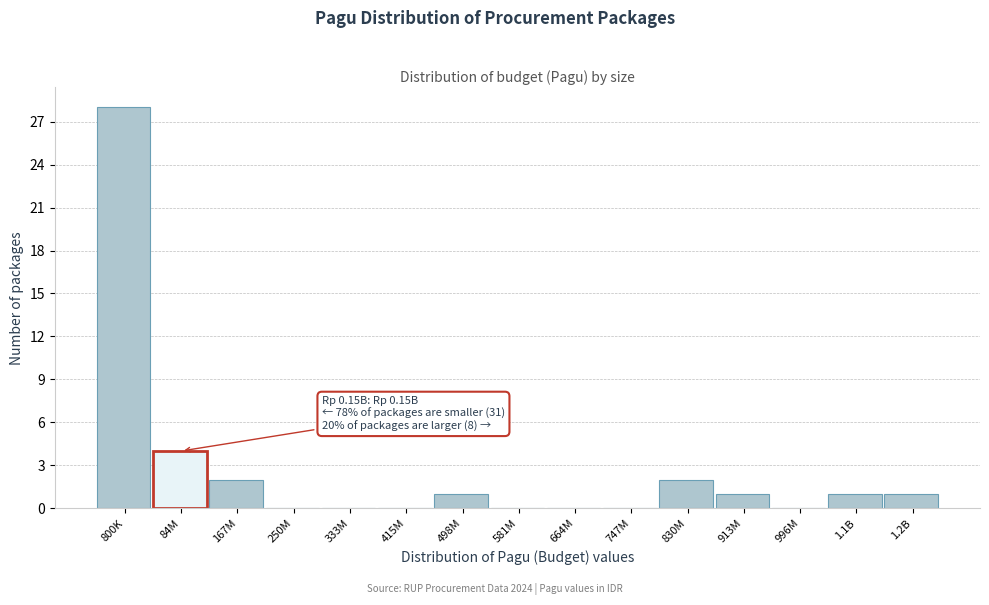

Reading left to right, transcribe all the data shown in this chart.

800K=28	84M=4	167M=2	250M=0	333M=0	415M=0	498M=1	581M=0	664M=0	747M=0	830M=2	913M=1	996M=0	1.1B=1	1.2B=1